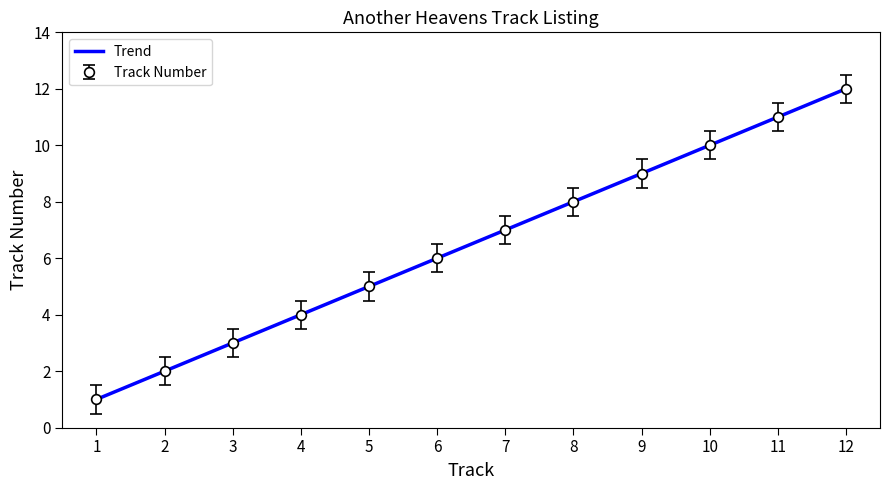

Is it true that Track Number equals 3 at 2?

False